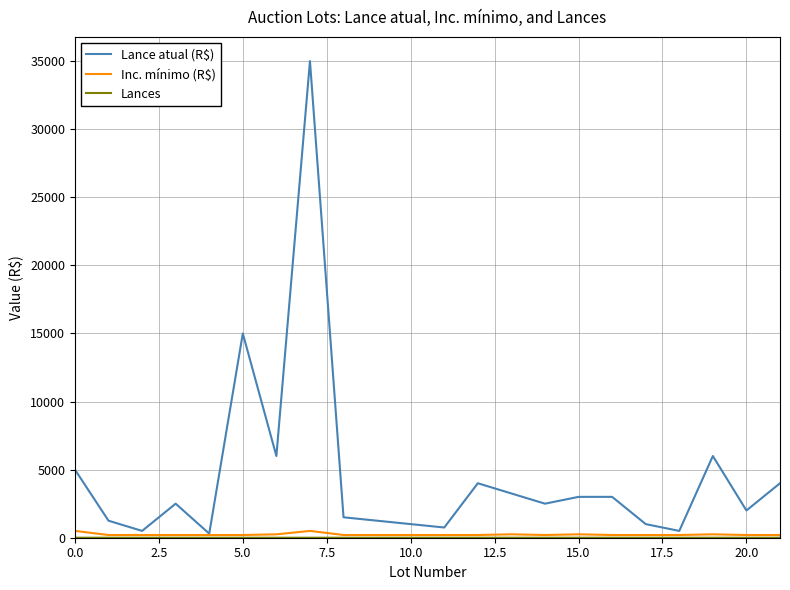

What is the maximum value shown in the chart?

35000